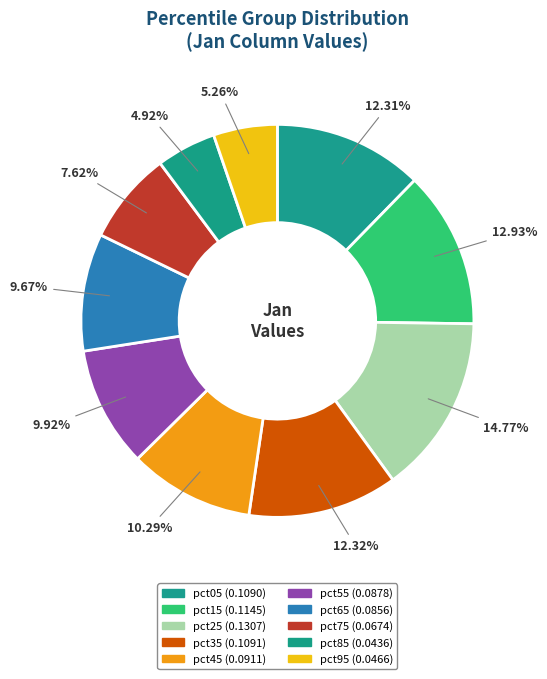

Which slice is the smallest?

pct85